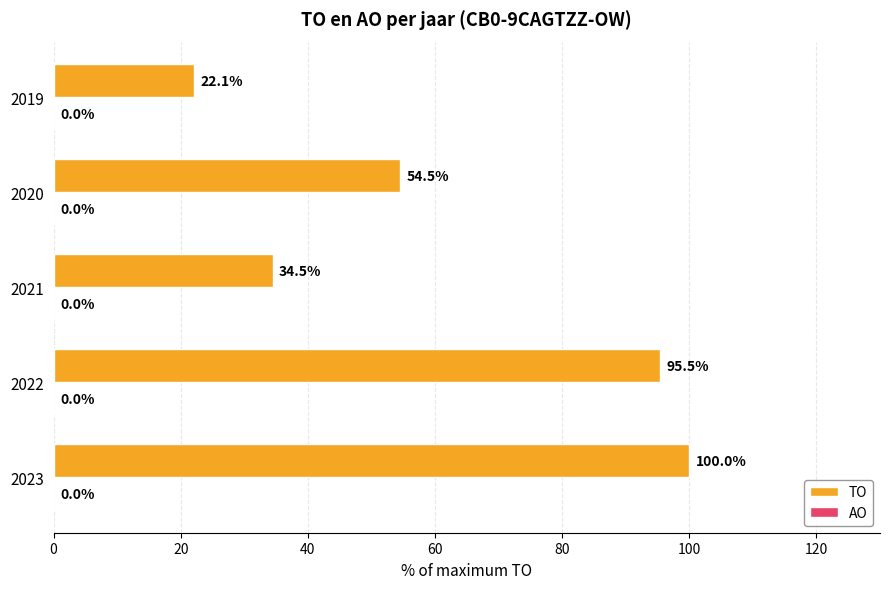

What is the ratio of the value at 2019 to the value at 2020?

0.4